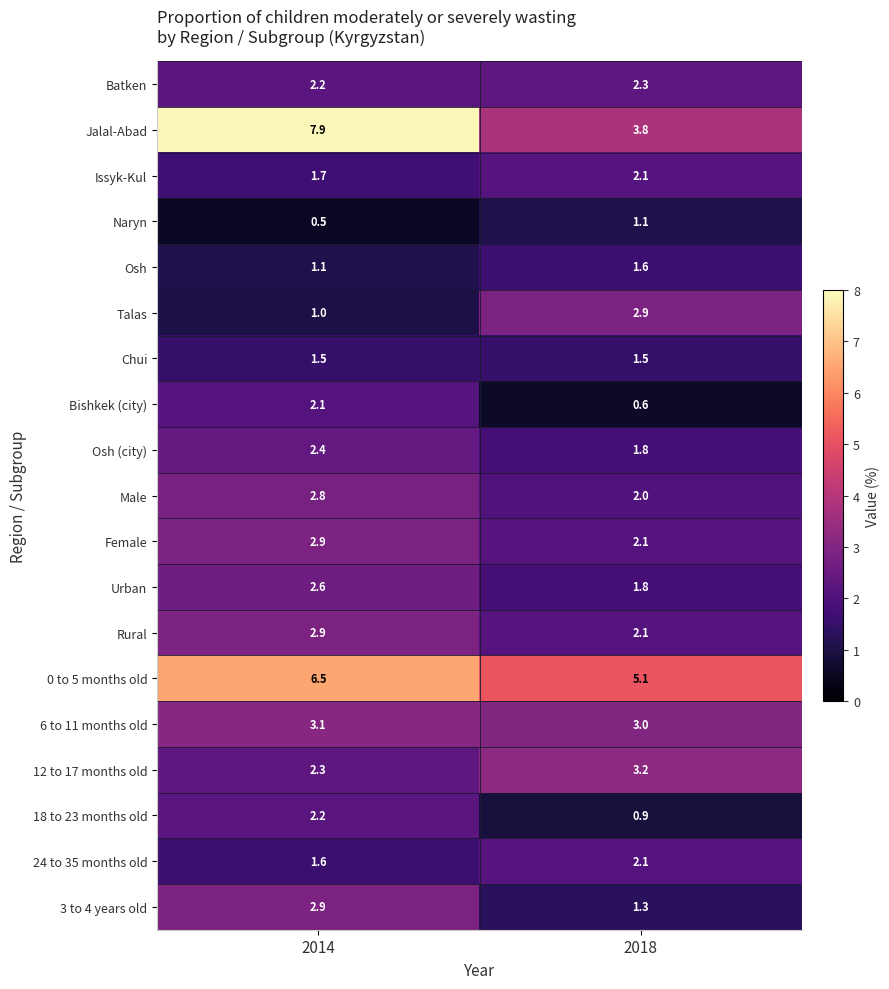

How many categories are shown in the chart?

2